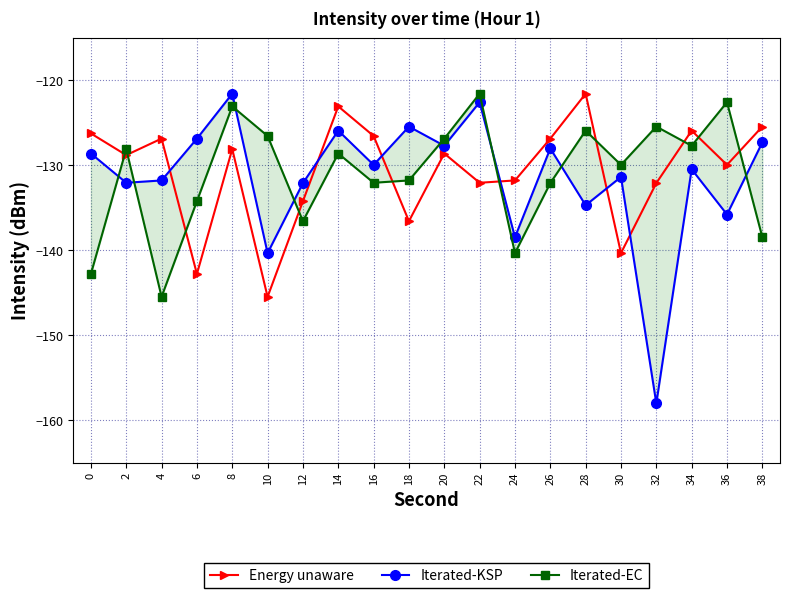

In Energy unaware, how many points are higher than both neighbors (excluding endpoints)?

6